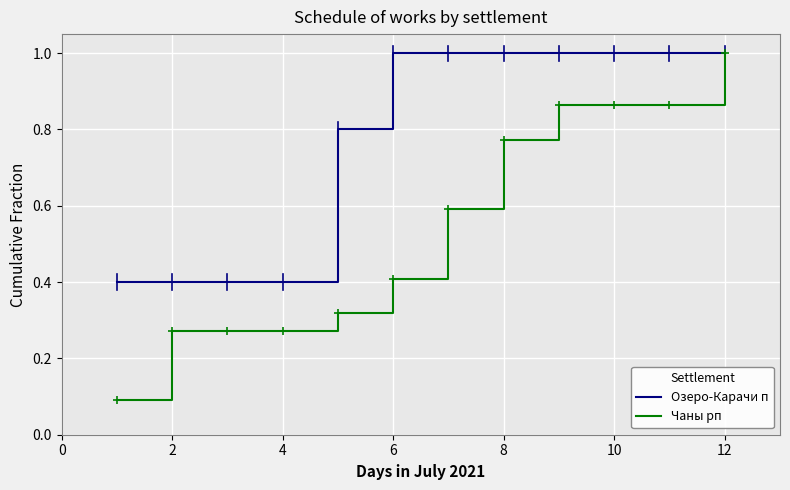

What is the highest value of the Озеро-Карачи п series?

1.0